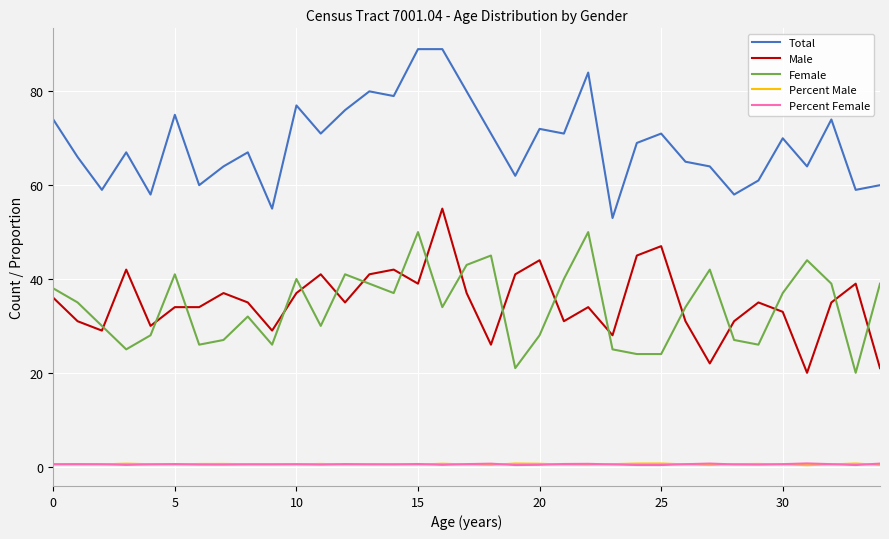

What is the maximum value shown in the chart?

89.0